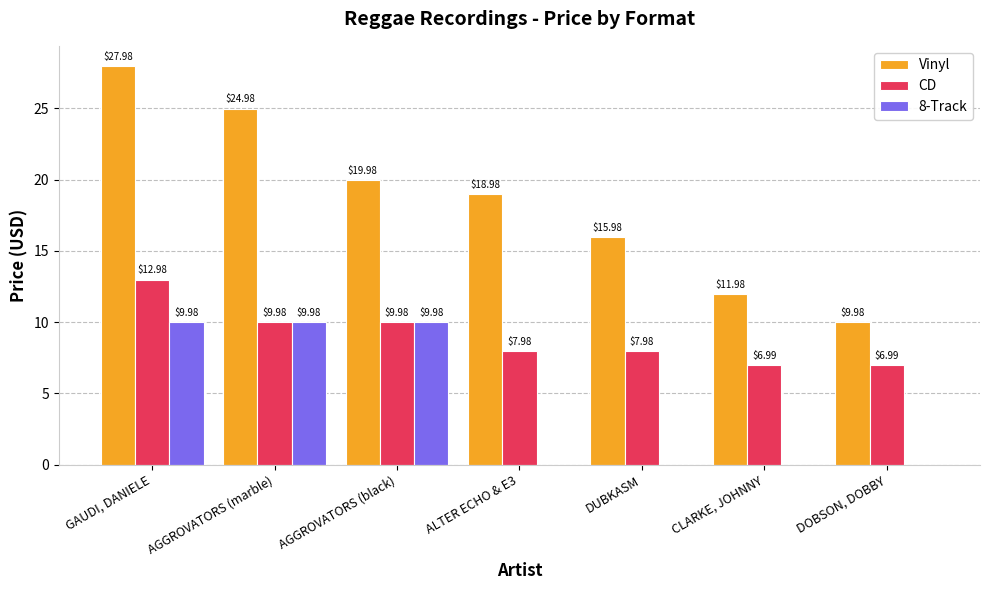

At which label does CD first exceed 7?

GAUDI, DANIELE